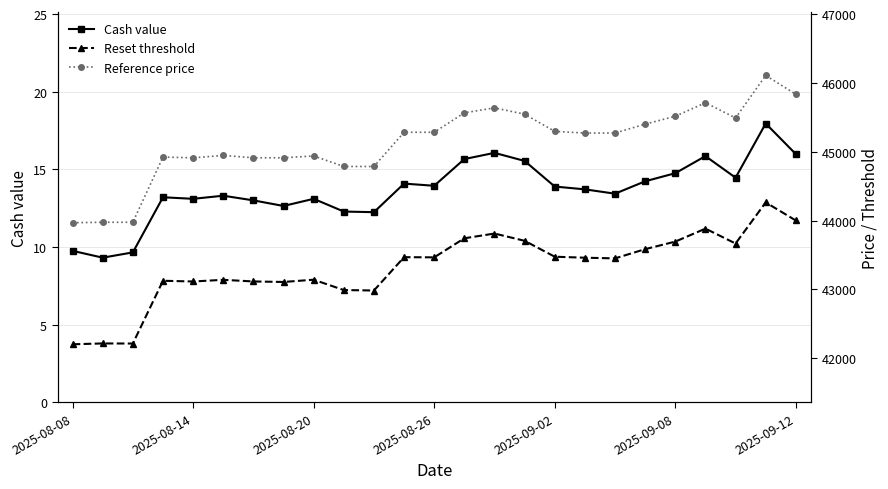

How many lines are shown in the chart?

3